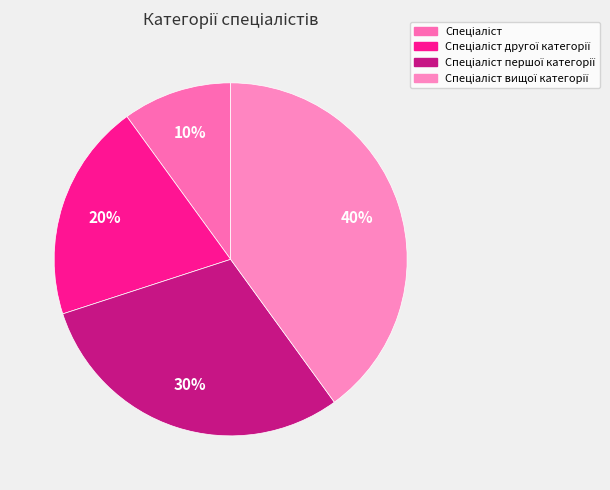

Does Спеціаліст вищої категорії represent more than half of the total?

No